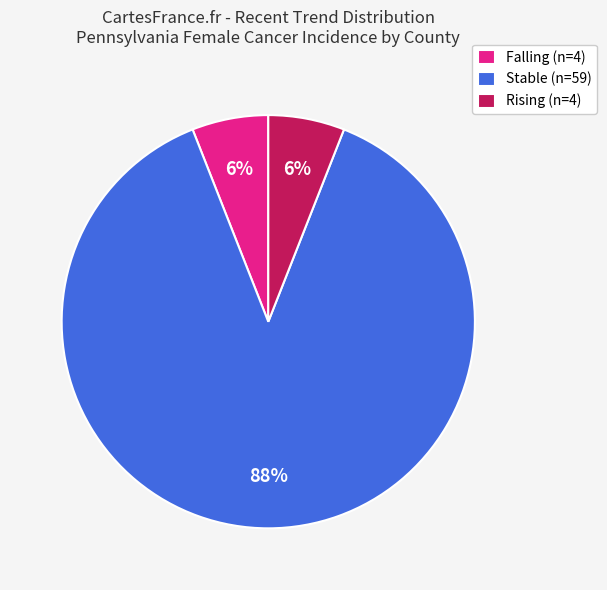

Which category has the biggest portion of the pie?

Stable (n=59)